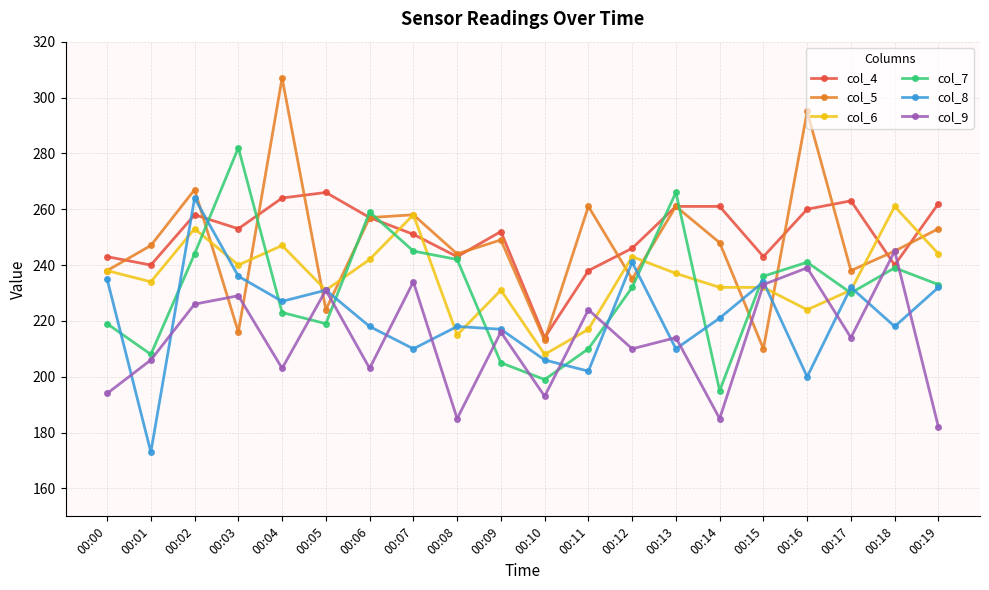

Which series has the widest spread of values?

col_5